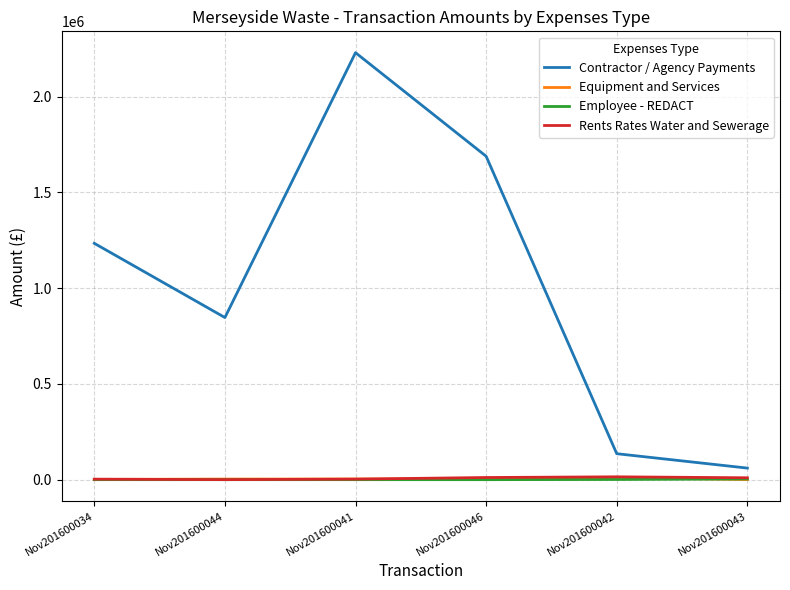

The value of Contractor / Agency Payments at Nov201600044 is 846832.4. True or false?

True